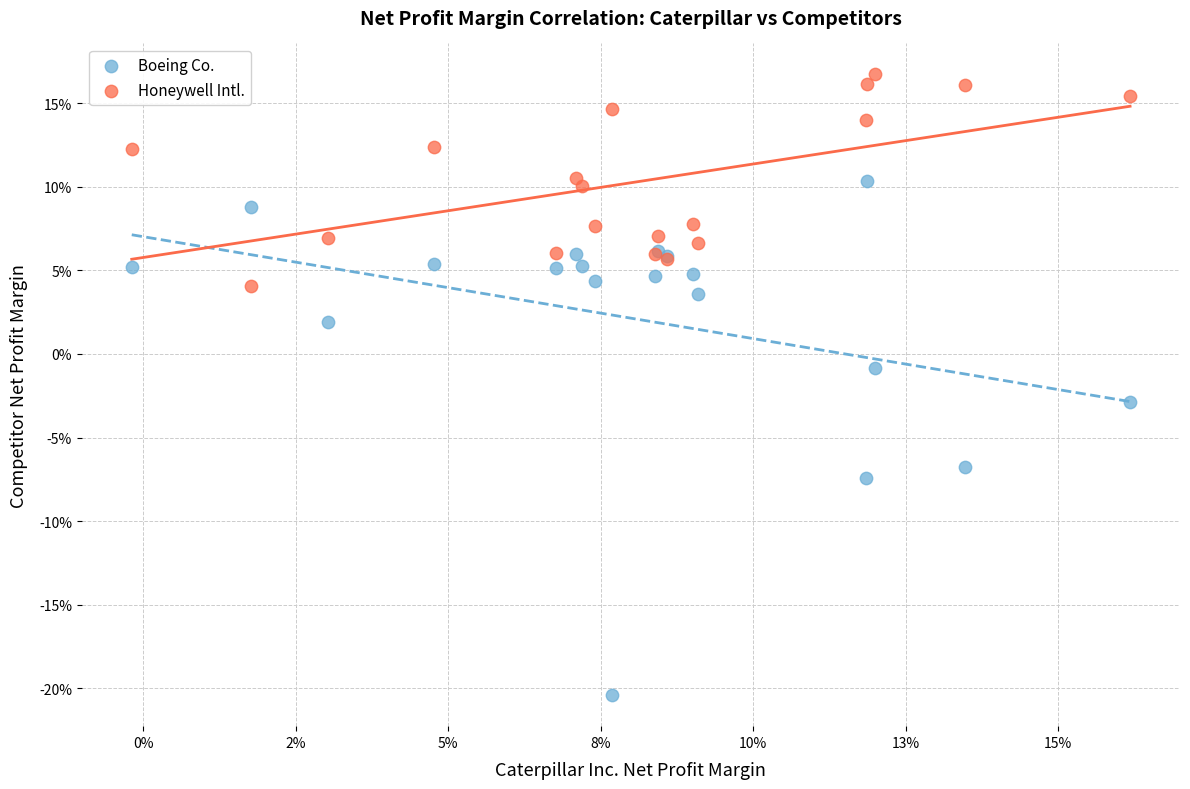

What are all the series names shown in the legend?

Boeing Co., Honeywell Intl.